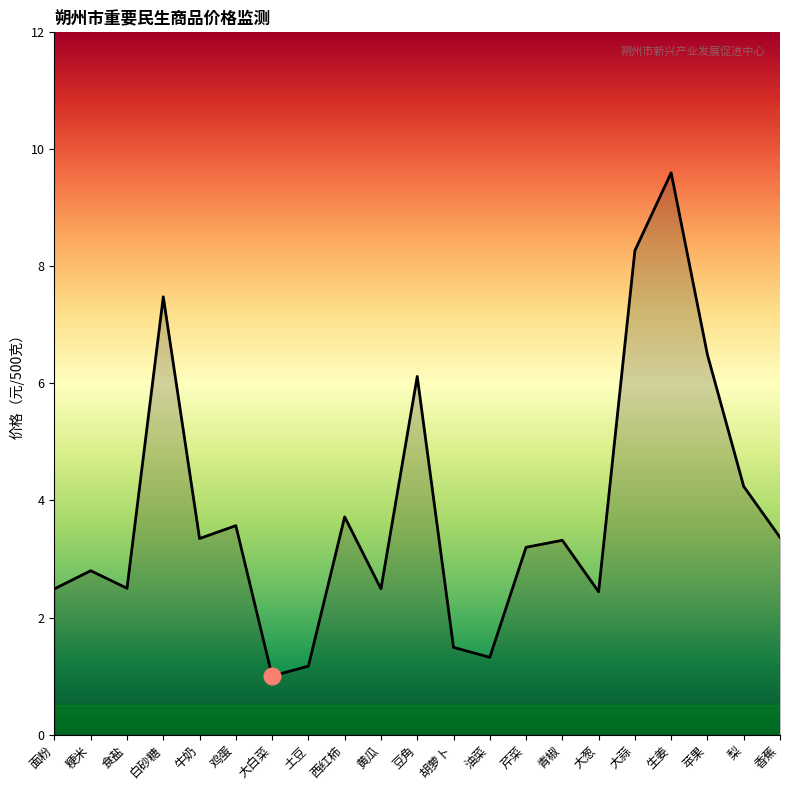

Where does the data first go above 3?

白砂糖